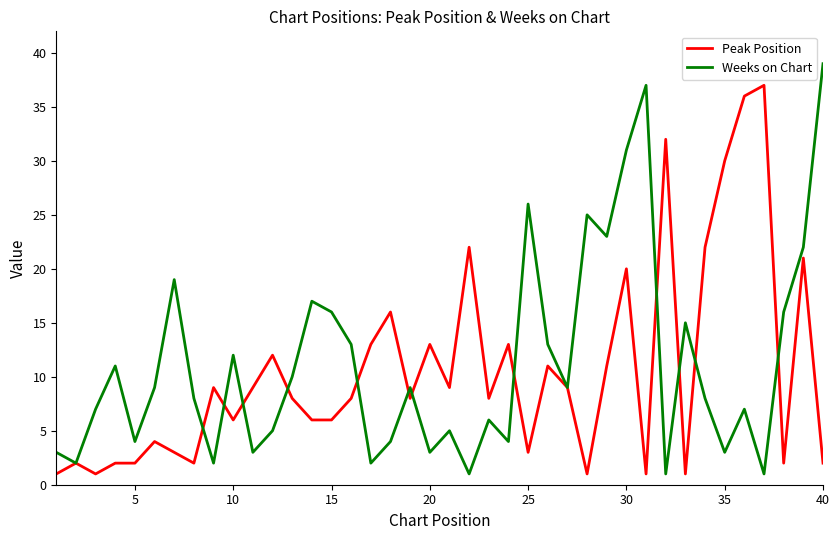

What is the maximum value for Weeks on Chart?

39